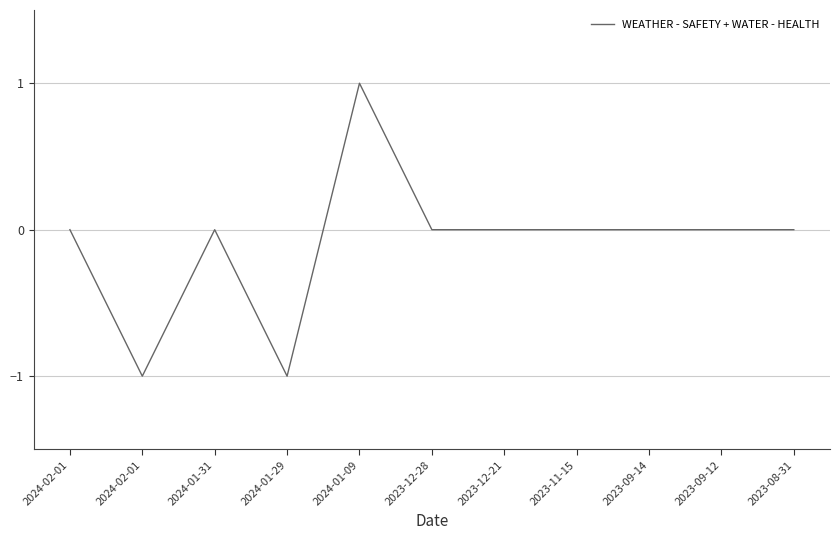

Does the chart have visible grid lines?

Yes